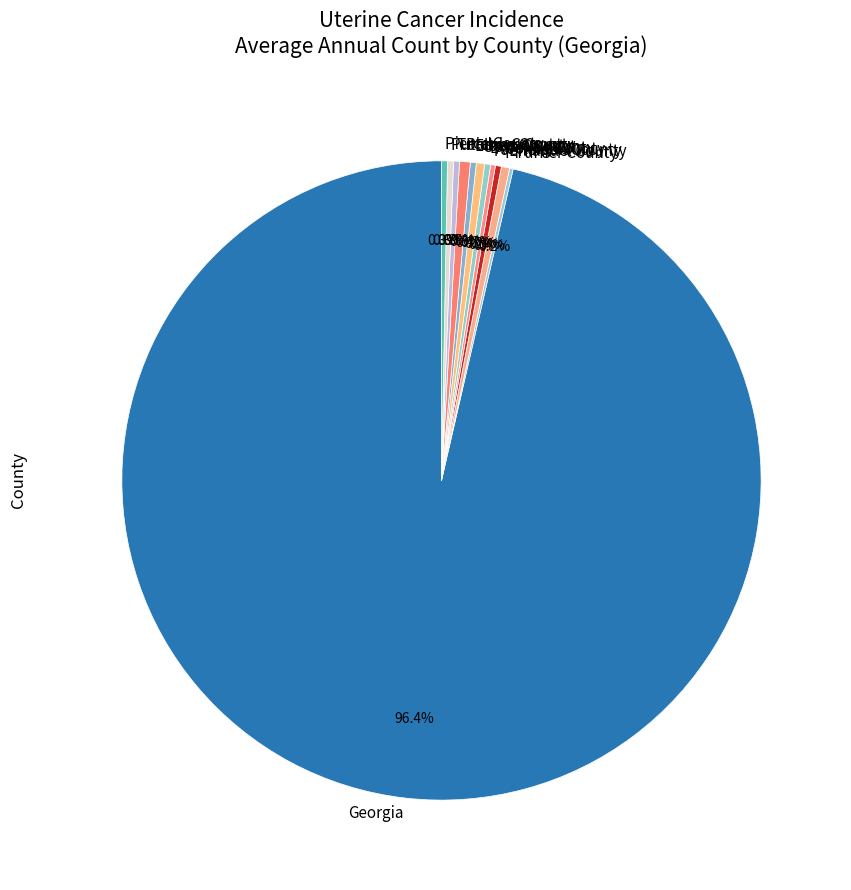

Do Emanuel County and Elbert County together represent more than half of the pie?

No